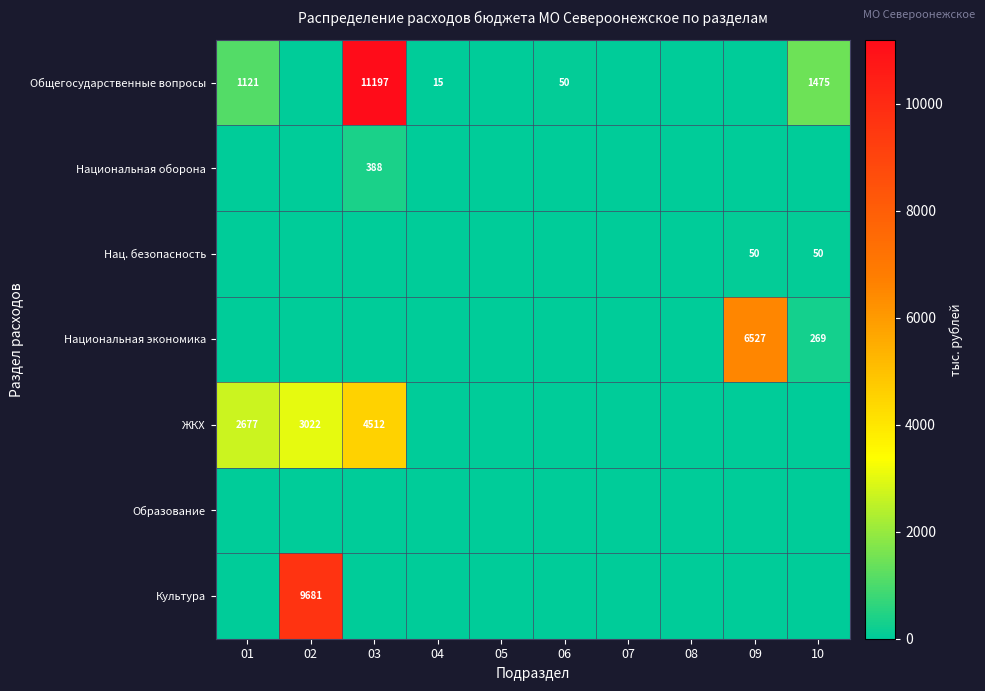

The value of Нац. безопасность at 10 is 50. True or false?

True